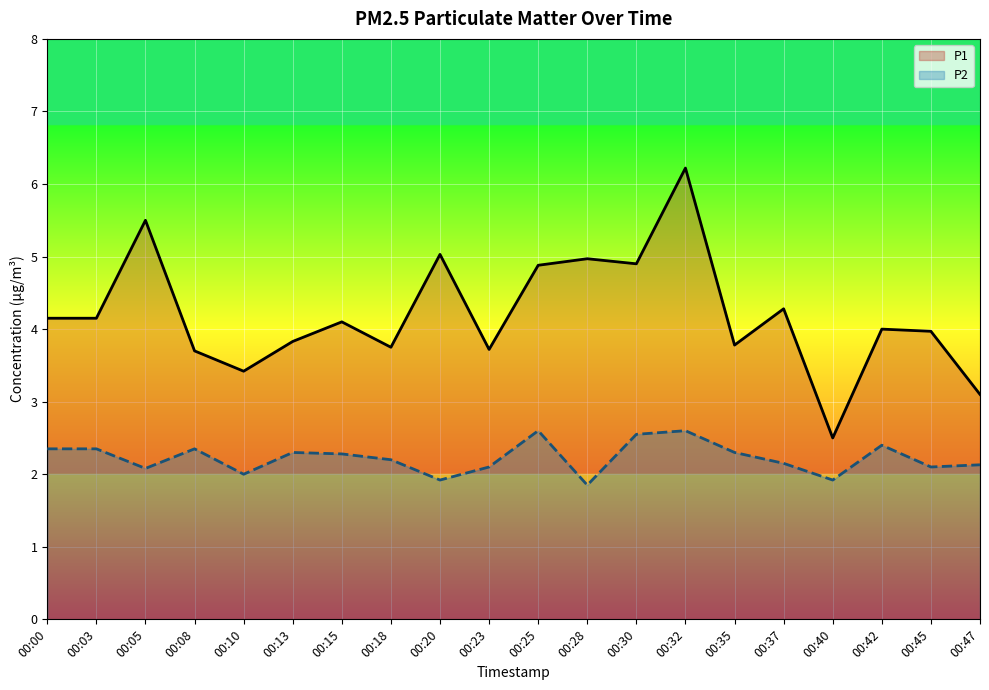

Between 00:10 and 00:30, which series saw the biggest shift?

P1